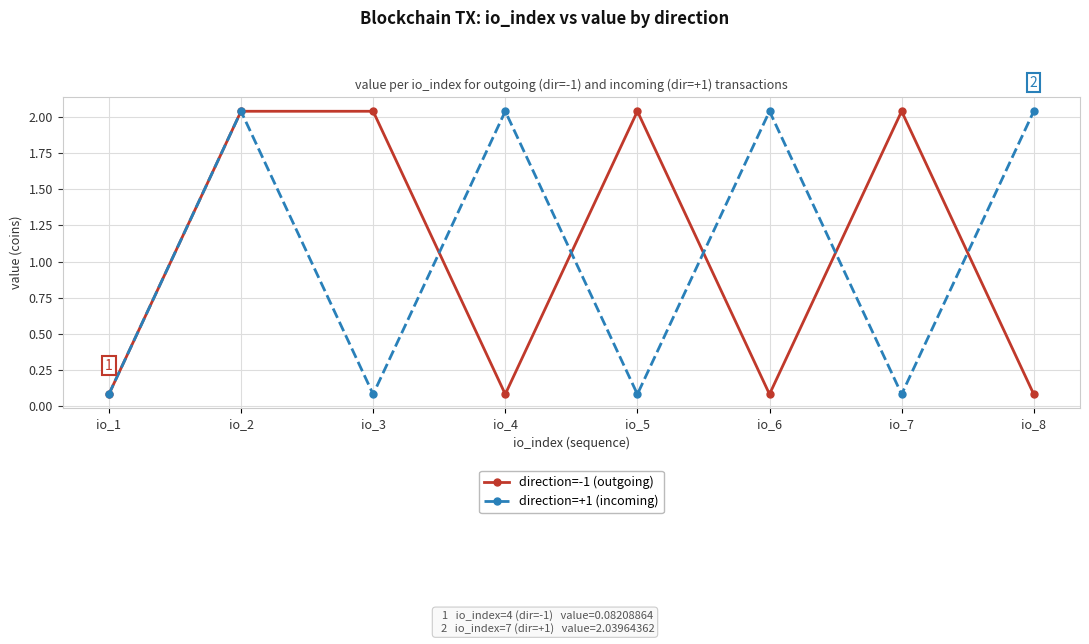

The value of direction=+1 (incoming) at io_1 is 0.0. True or false?

False